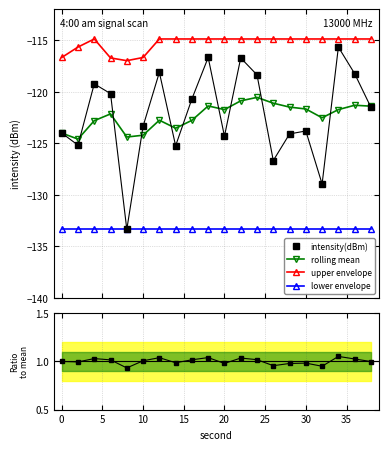

True or false: upper envelope and lower envelope cross at least once.

False